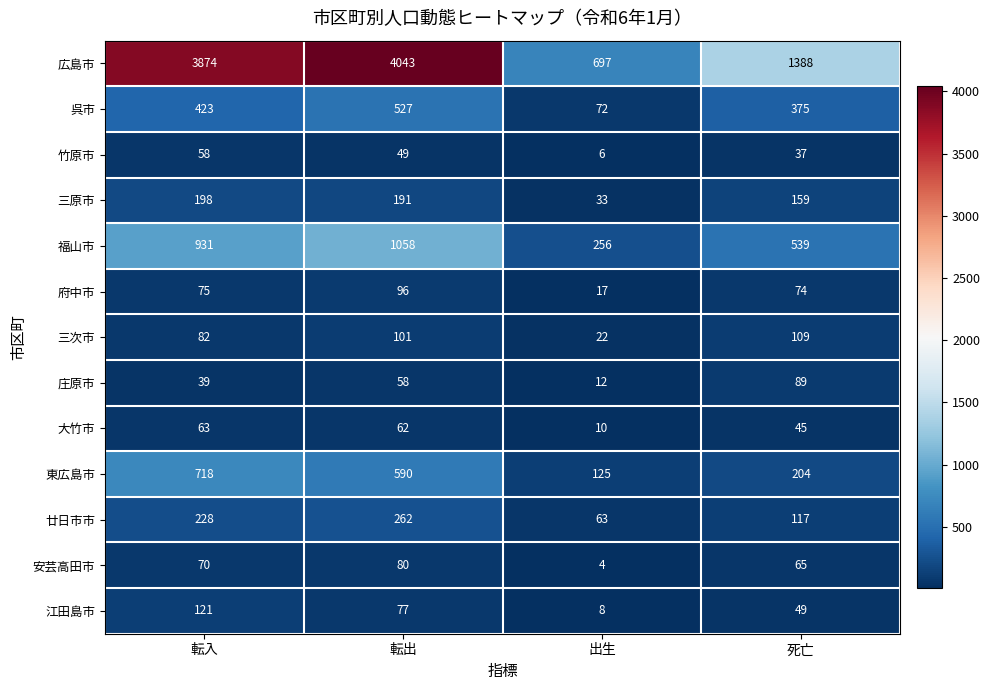

The 三原市 series shows 33 at 出生. True or false?

True